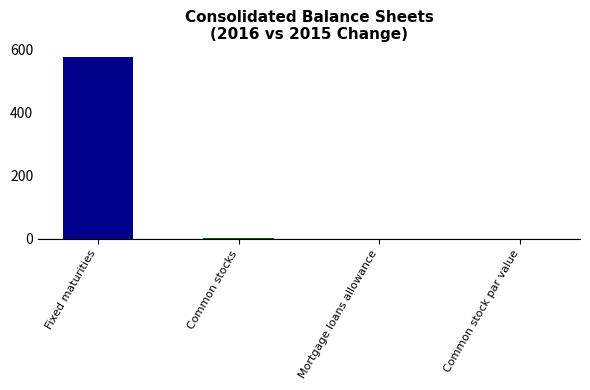

How many values in the 2016 minus 2015 series exceed 2?

1